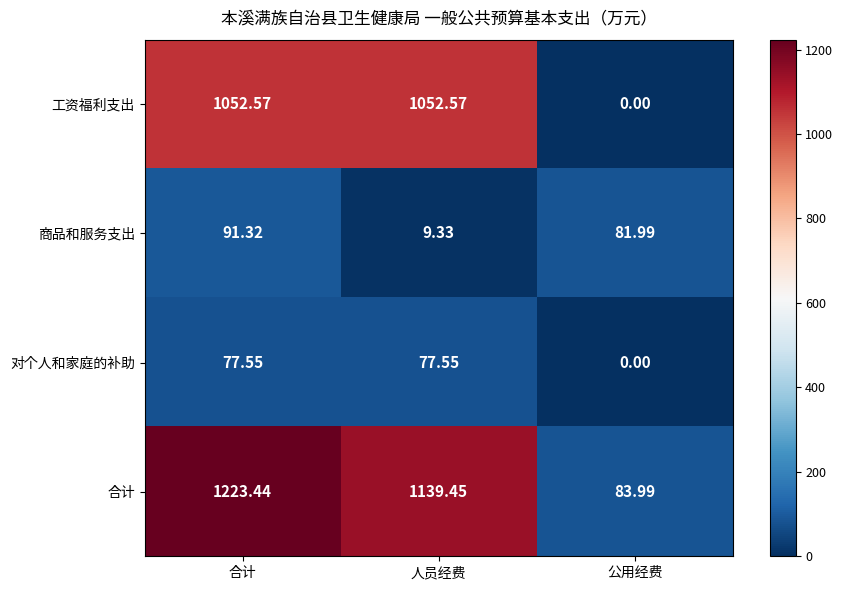

Which series has the largest total across all categories?

合计